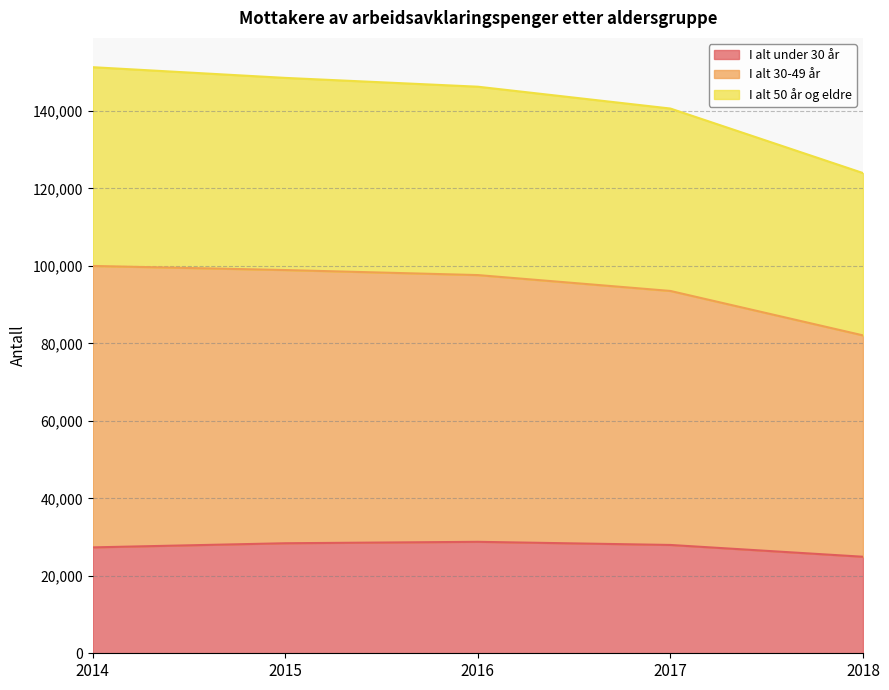

What is the approximate value of I alt under 30 år at 2015, to the nearest 50?

28400